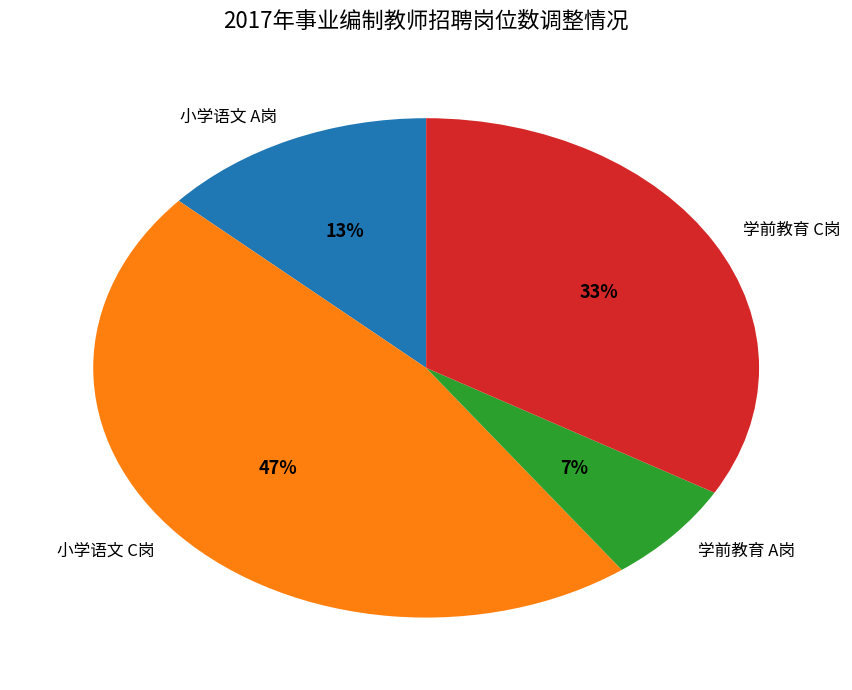

Which slice is the smallest?

学前教育 A岗